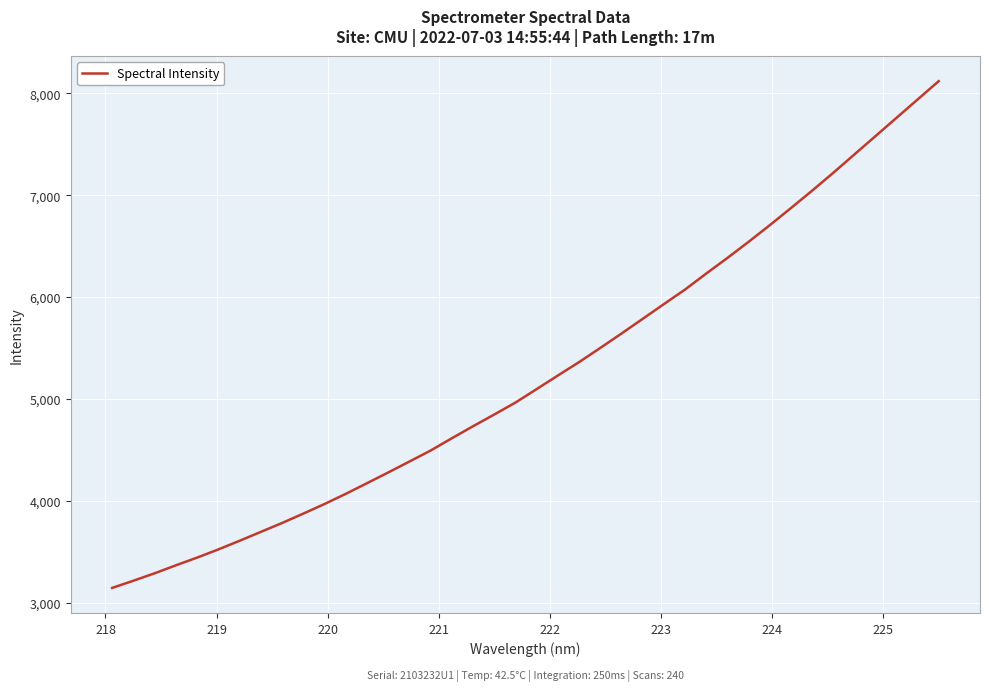

What is the minimum value shown in the chart?

3148.6